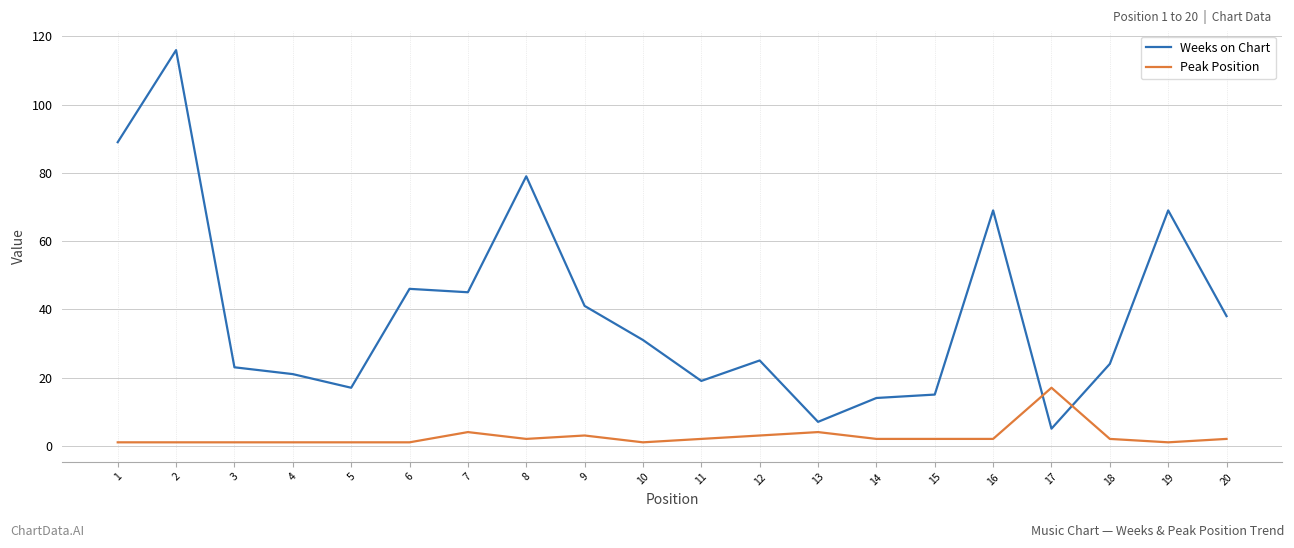

Which category has the highest value across all series?

2